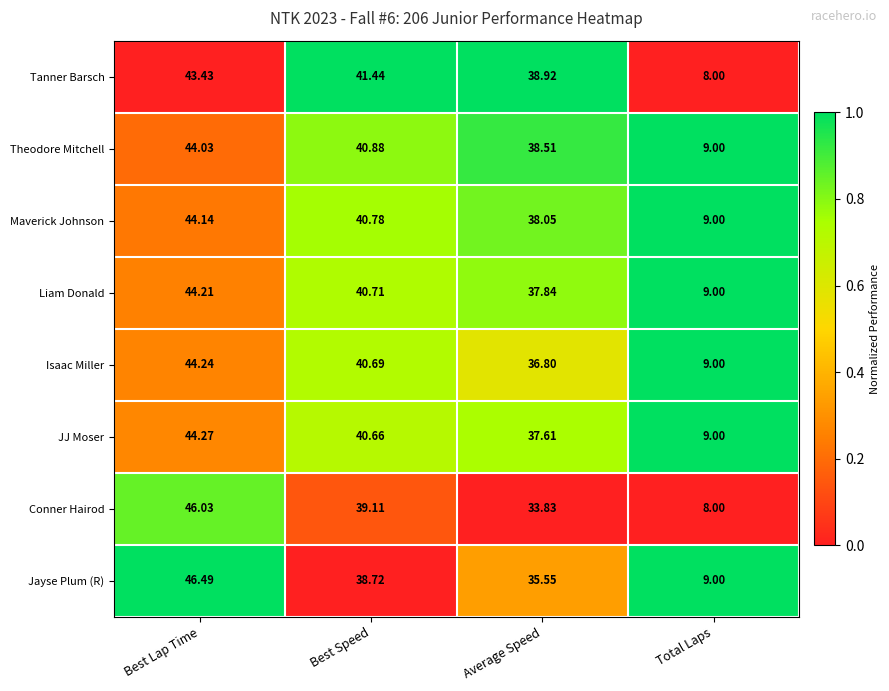

At which label does Tanner Barsch first exceed 41?

Best Lap Time